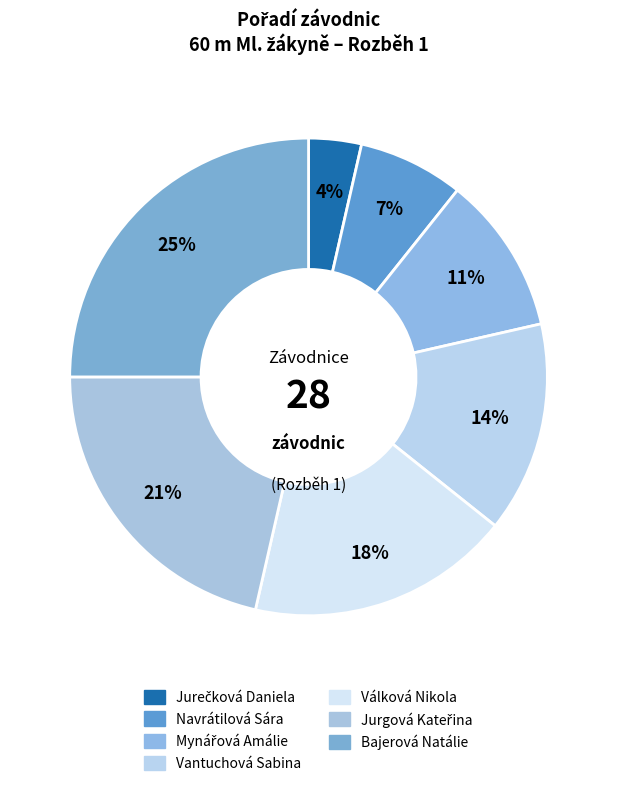

Count the number of slices in the pie.

7